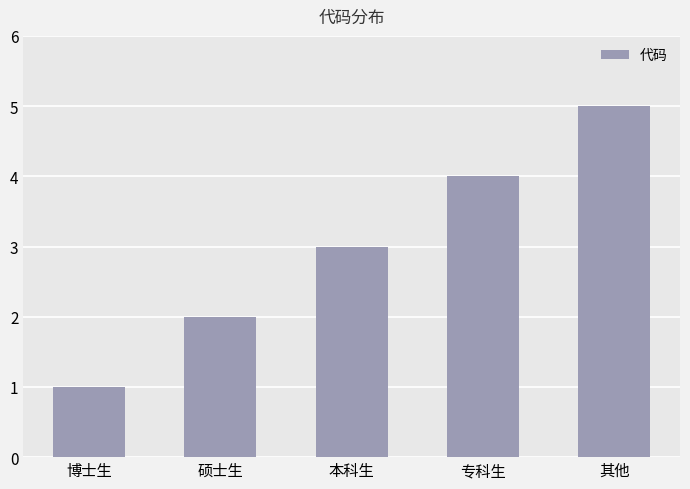

What is the maximum value shown in the chart?

5